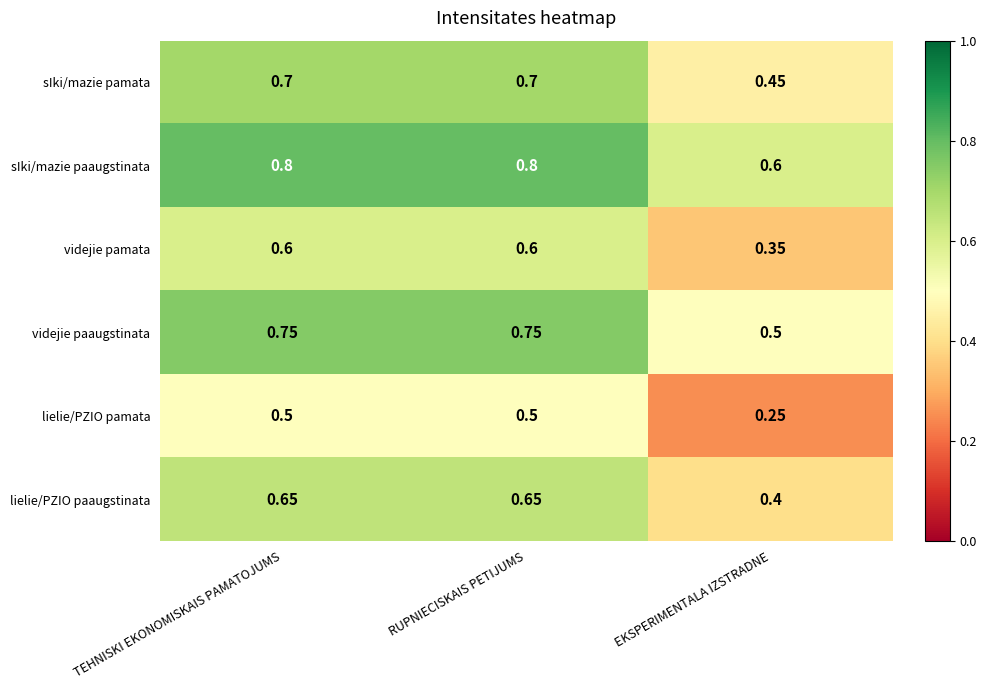

At which label is videjie paaugstinata closest to 0?

EKSPERIMENTALA IZSTRADNE